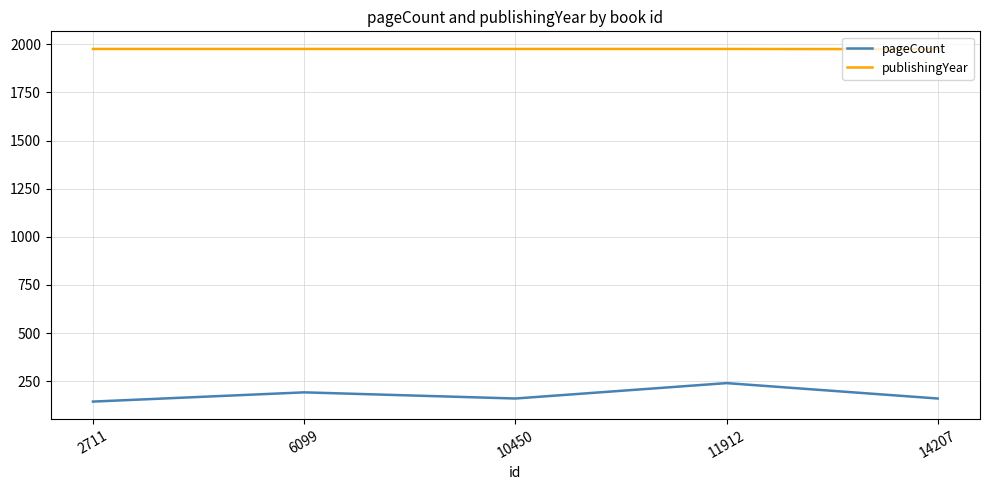

Rank the series by their maximum value, from highest to lowest.

publishingYear, pageCount